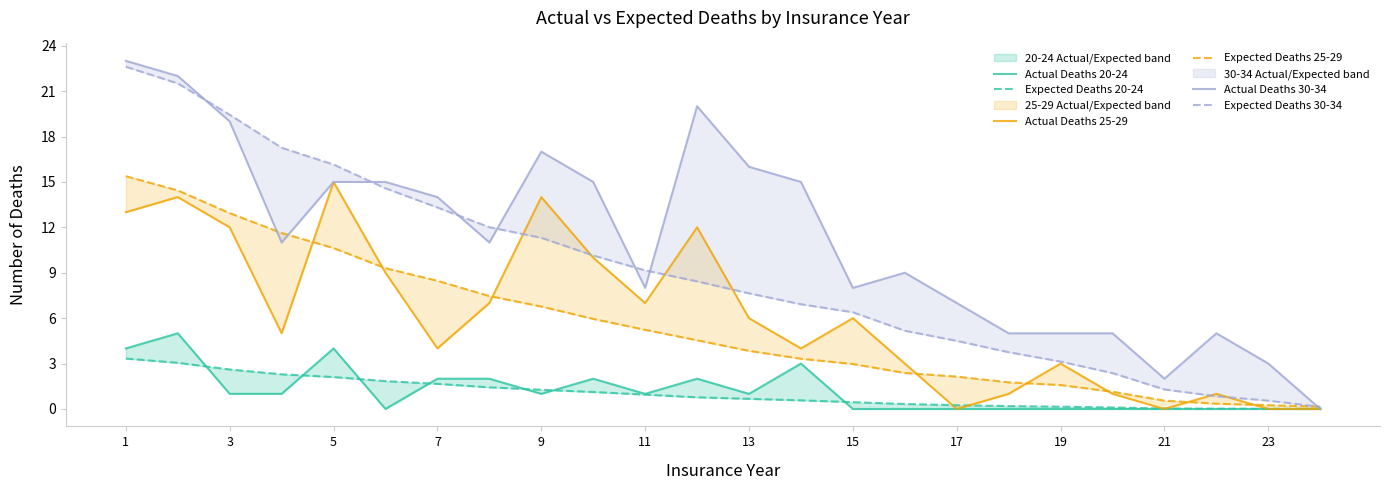

The Expected Deaths 25-29 series shows 17.2 at 3. True or false?

False